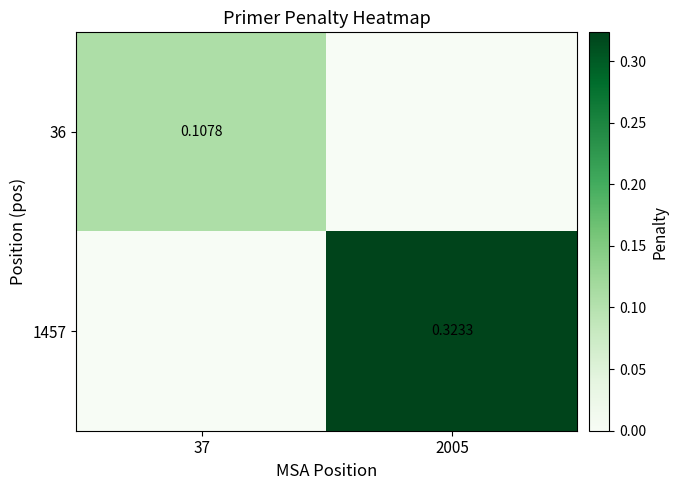

At which category does the chart reach its peak across all series?

2005